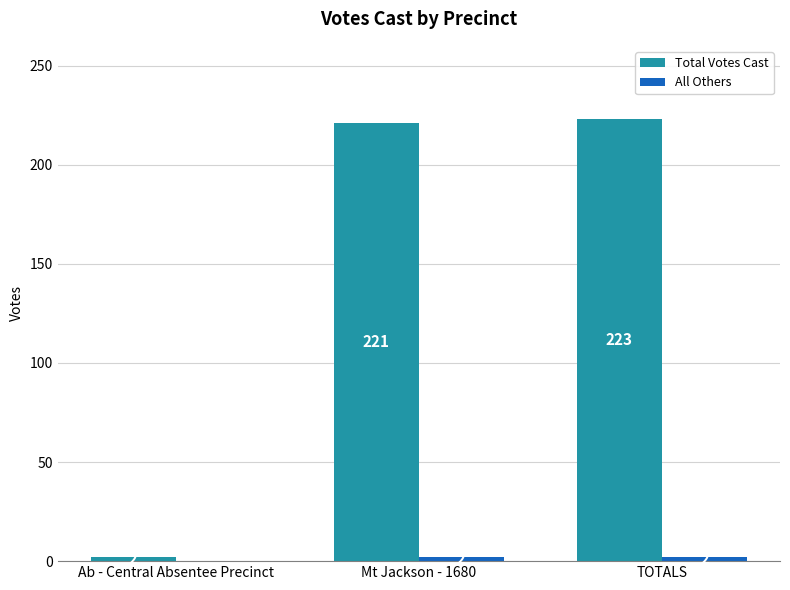

What is the highest value of the Total Votes Cast series?

223